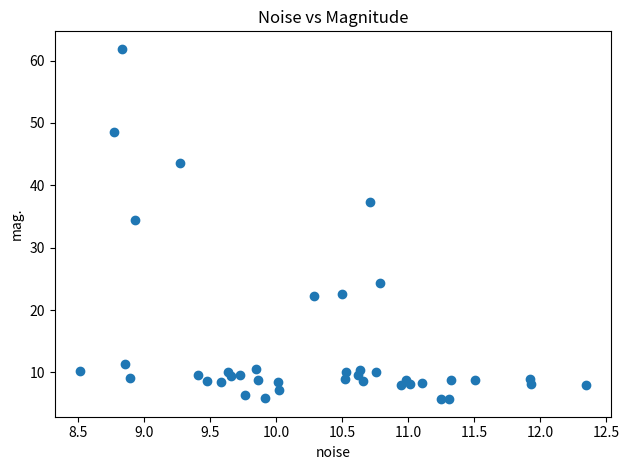

What Y value in the scatter plot is closest to 33?

34.4